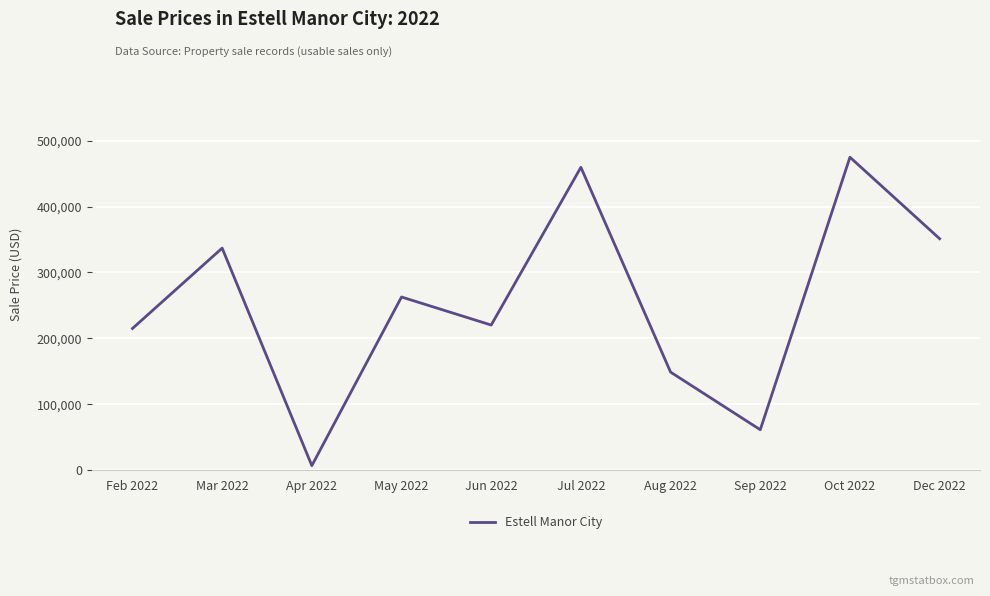

List the labels in order of value, smallest first.

Apr 2022, Sep 2022, Aug 2022, Feb 2022, Jun 2022, May 2022, Mar 2022, Dec 2022, Jul 2022, Oct 2022